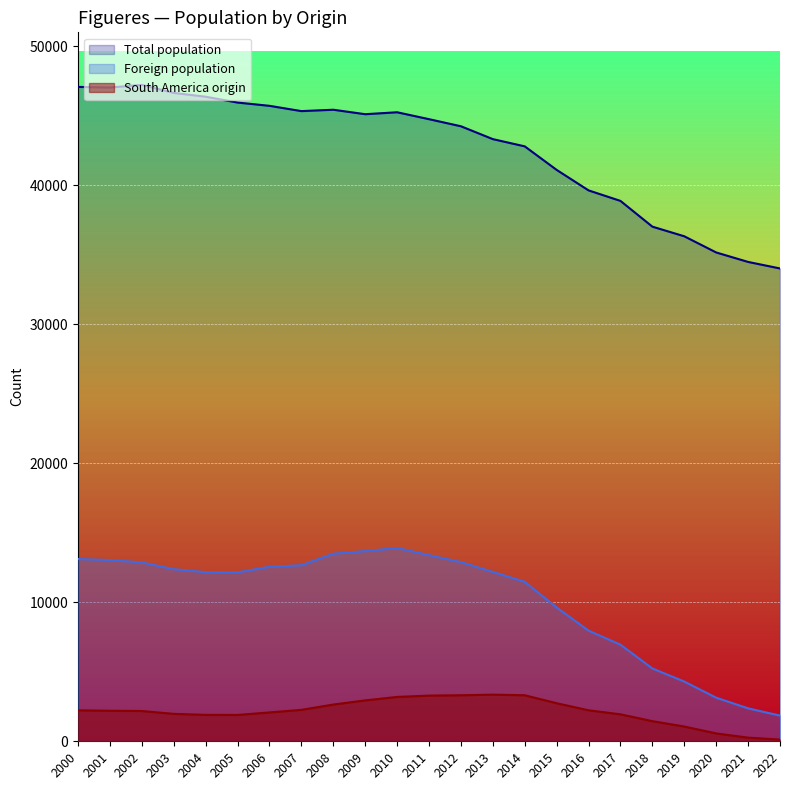

Where is the first local minimum for Foreign population?

2005